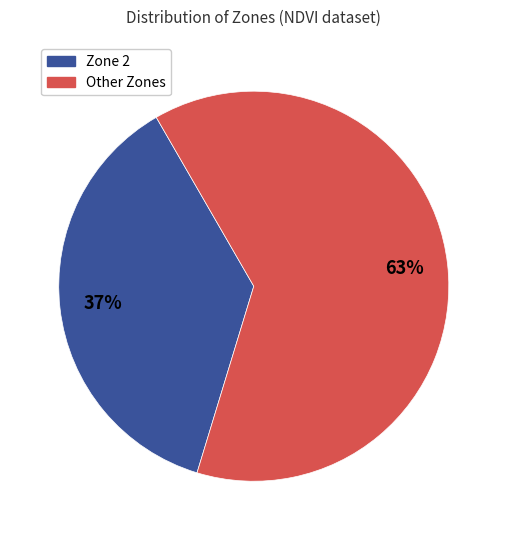

Is there any slice that represents more than half of the pie?

Yes